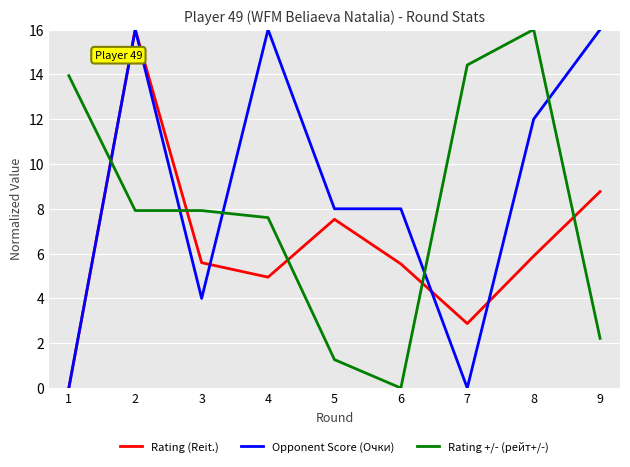

Which series has the largest total across all categories?

Opponent Score (Очки)